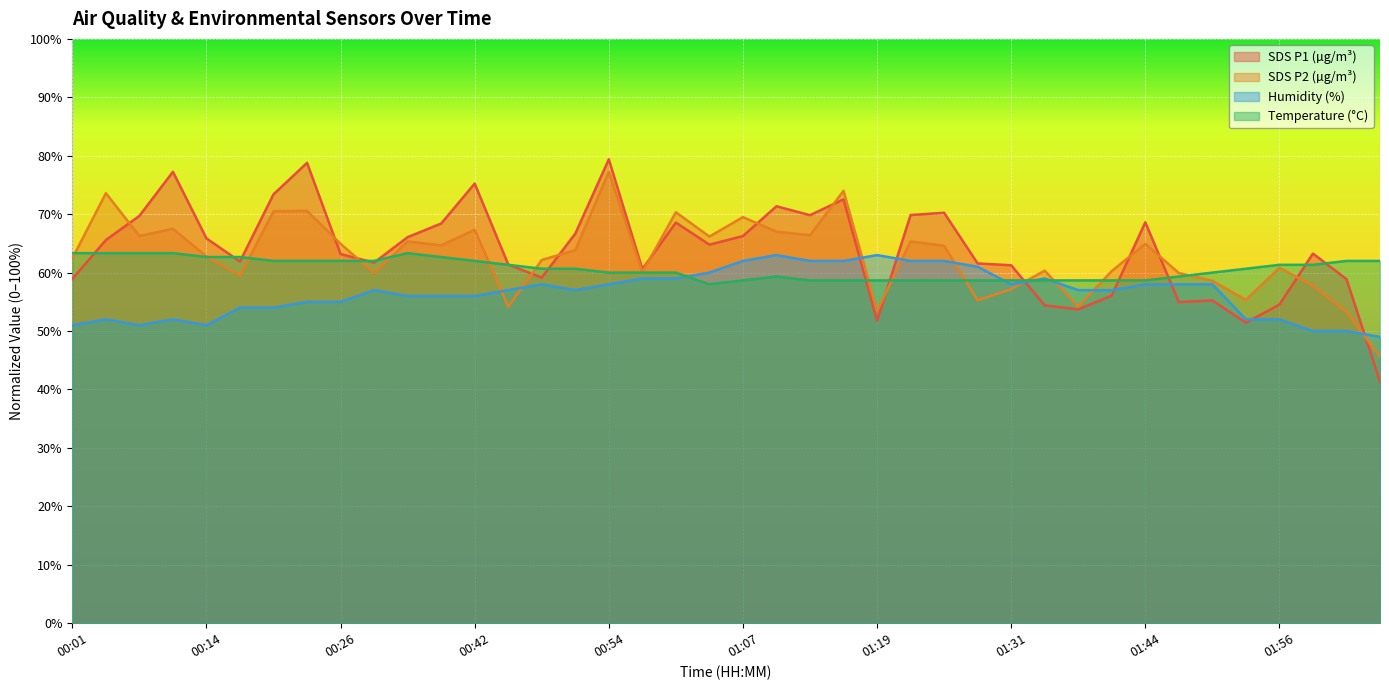

How many lines are shown in the chart?

4